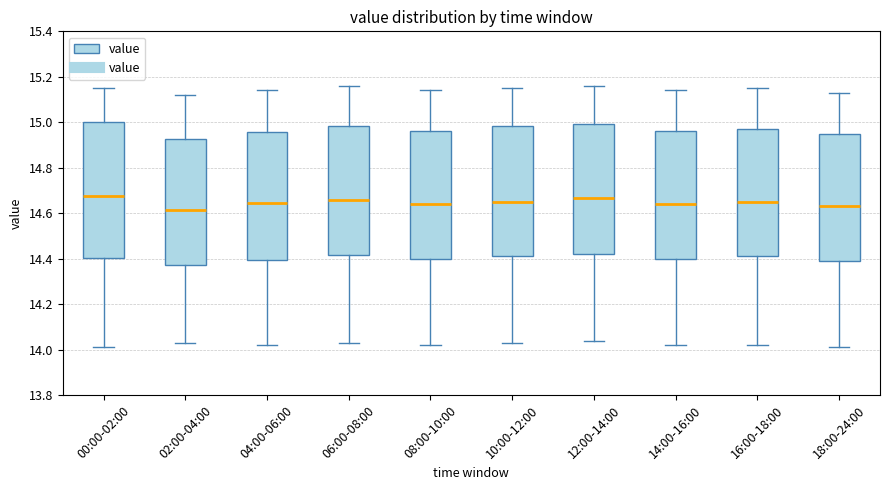

Reading left to right, transcribe this box plot: for each box, give where its median line is, the range the box spans, and where its two whiskers end, as read against the y-axis. The values are not printed on the chart, so give them approximately, as read against the axis.

00:00-02:00: median 14.68, box 14.40 to 15.00, whiskers 14.02 to 15.16
02:00-04:00: median 14.62, box 14.38 to 14.92, whiskers 14.04 to 15.12
04:00-06:00: median 14.64, box 14.40 to 14.96, whiskers 14.02 to 15.14
06:00-08:00: median 14.66, box 14.42 to 14.98, whiskers 14.04 to 15.16
08:00-10:00: median 14.64, box 14.40 to 14.96, whiskers 14.02 to 15.14
10:00-12:00: median 14.66, box 14.42 to 14.98, whiskers 14.04 to 15.16
12:00-14:00: median 14.66, box 14.42 to 15.00, whiskers 14.04 to 15.16
14:00-16:00: median 14.64, box 14.40 to 14.96, whiskers 14.02 to 15.14
16:00-18:00: median 14.66, box 14.42 to 14.98, whiskers 14.02 to 15.16
18:00-24:00: median 14.64, box 14.40 to 14.96, whiskers 14.02 to 15.14